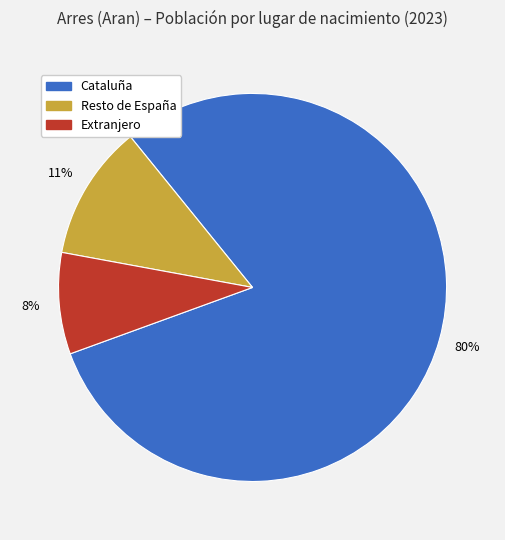

Combined, do Resto de España and Cataluña account for over 50%?

Yes